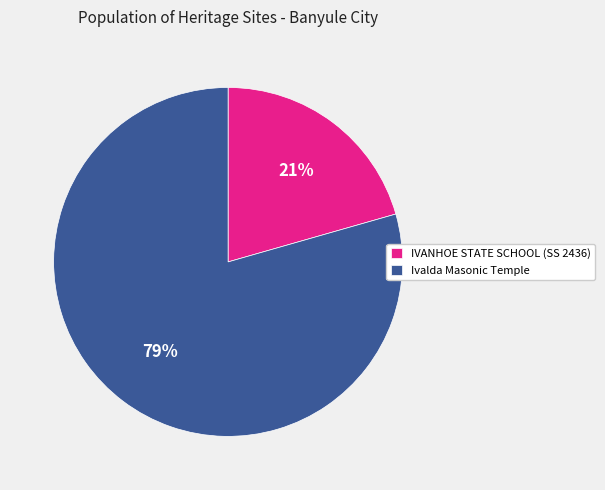

How many slices are in this pie chart?

2